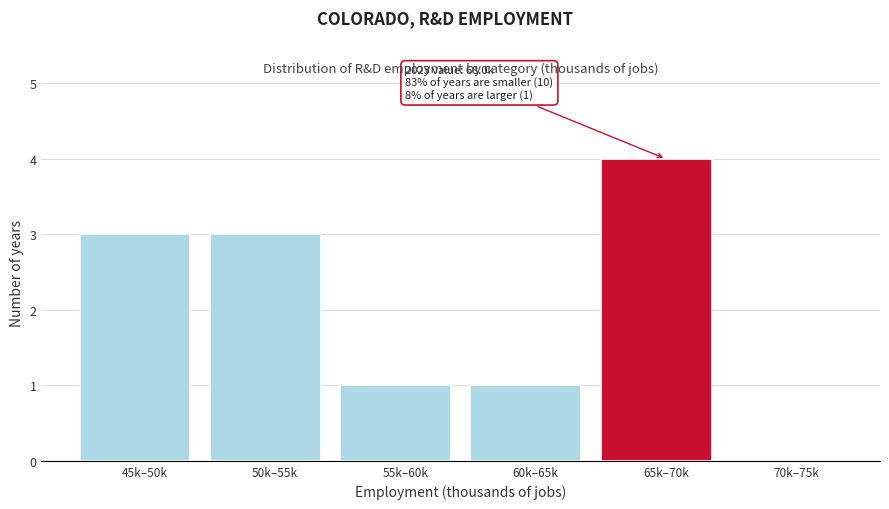

Reading left to right, transcribe all the data shown in this chart.

45k–50k=3	50k–55k=3	55k–60k=1	60k–65k=1	65k–70k=4	70k–75k=0